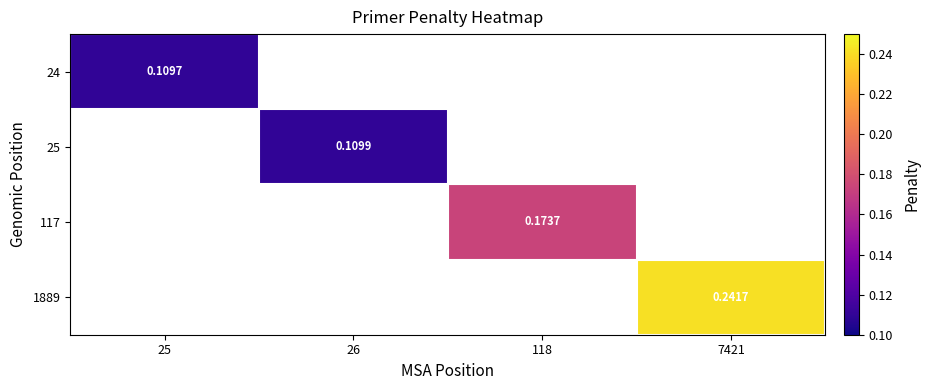

What is the maximum value shown in the chart?

0.2